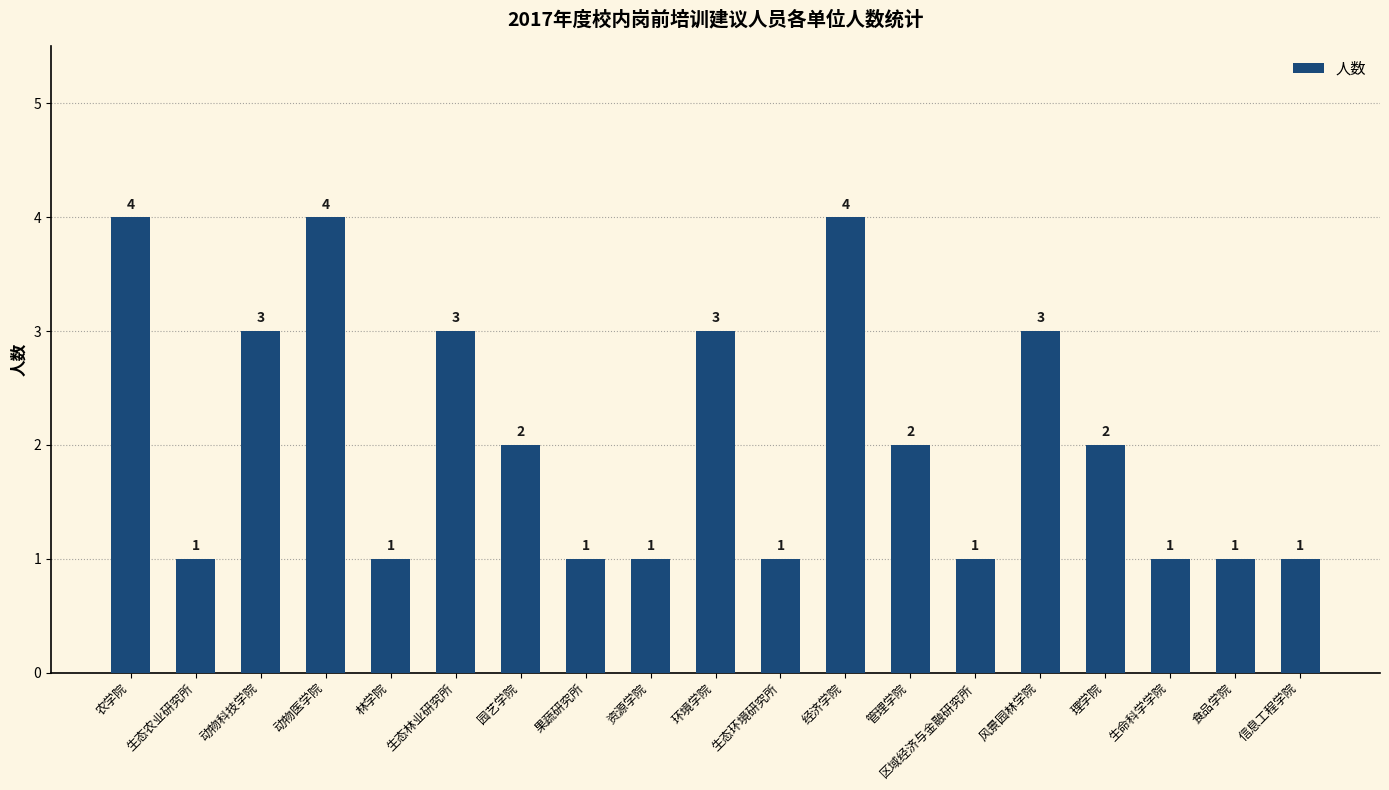

What position from the left is 环境学院?

10